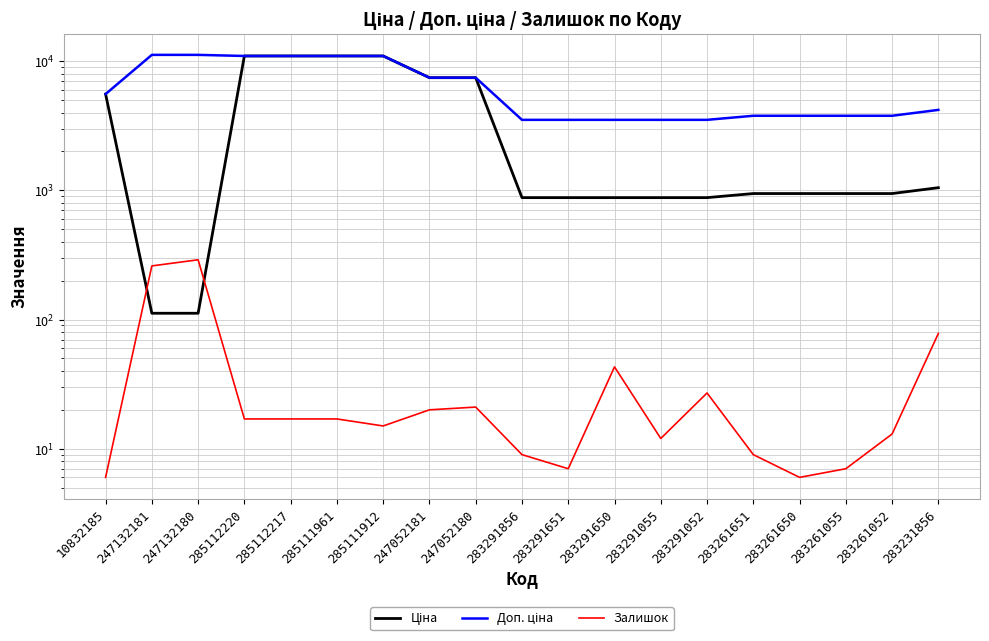

Which category has the highest value in the Ціна series?

285112220